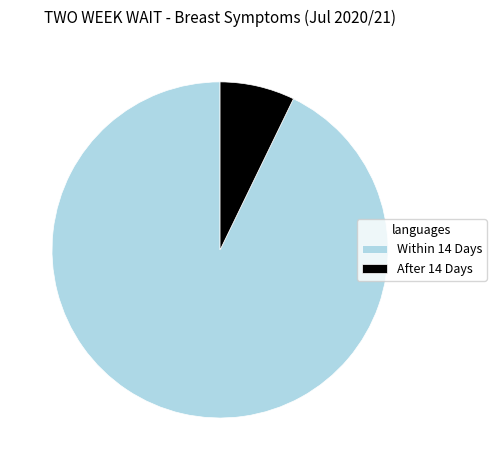

The After 14 Days slice represents 17% of the pie. True or false?

False